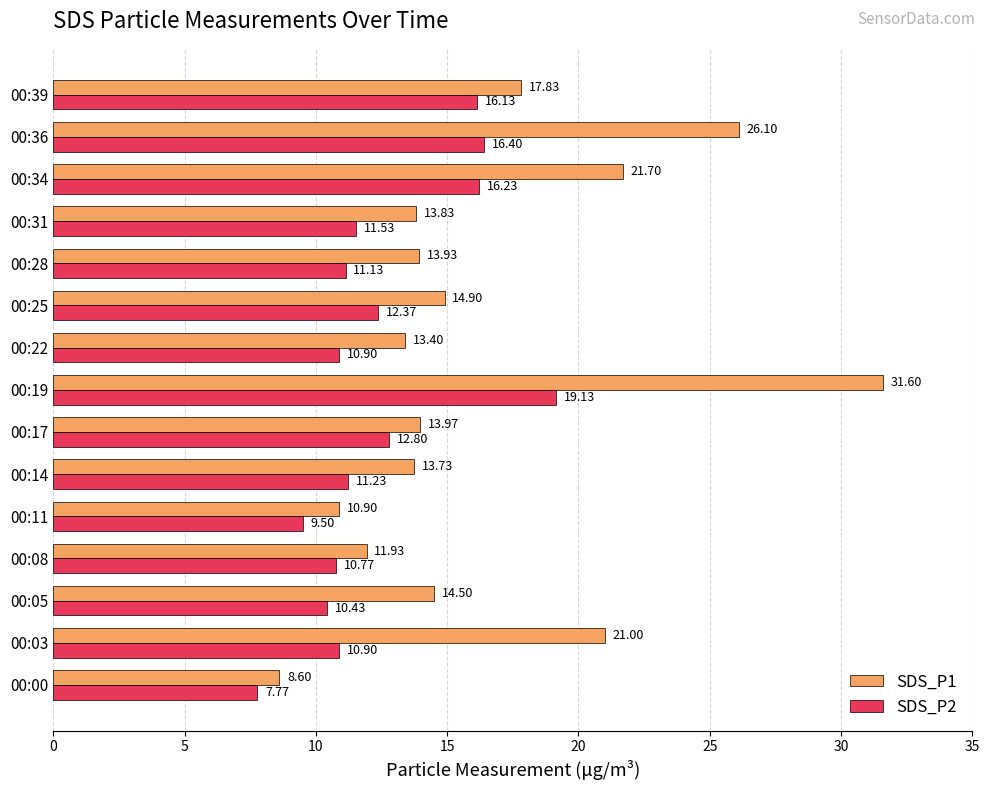

What is the total value across all series at 00:17?

26.8